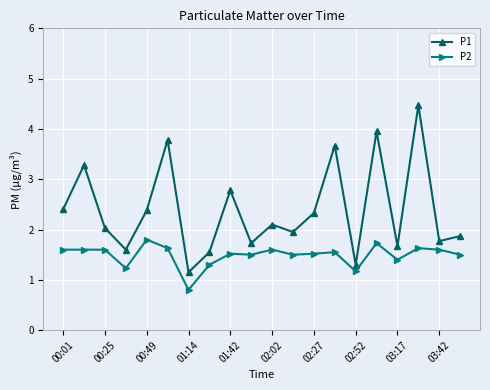

True or false: P2 has more than 1 points higher than both neighbors.

True